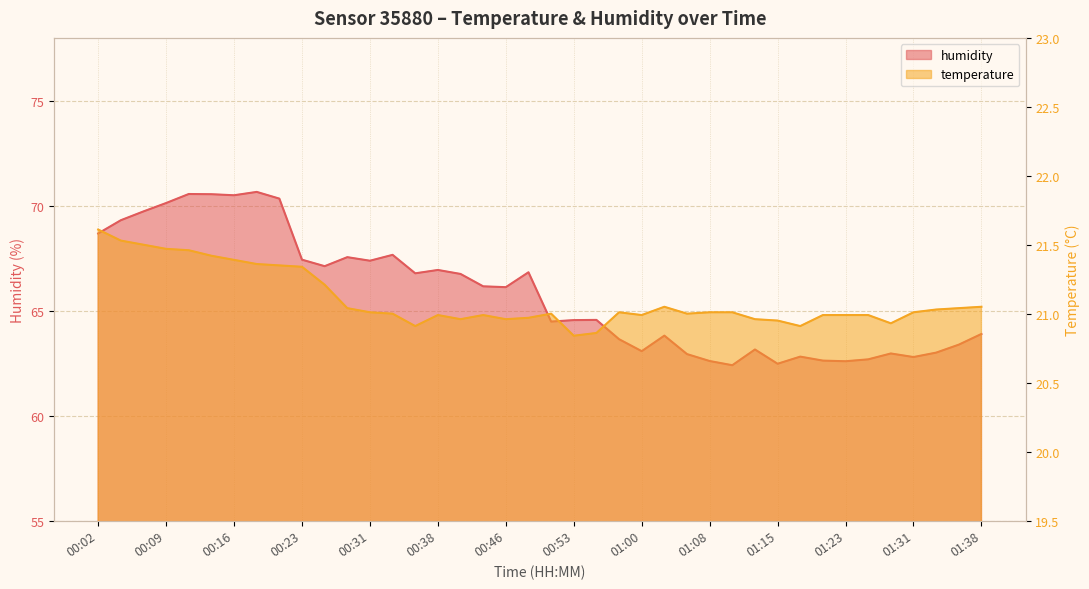

List the series in order of their overall mean, lowest first.

temperature, humidity